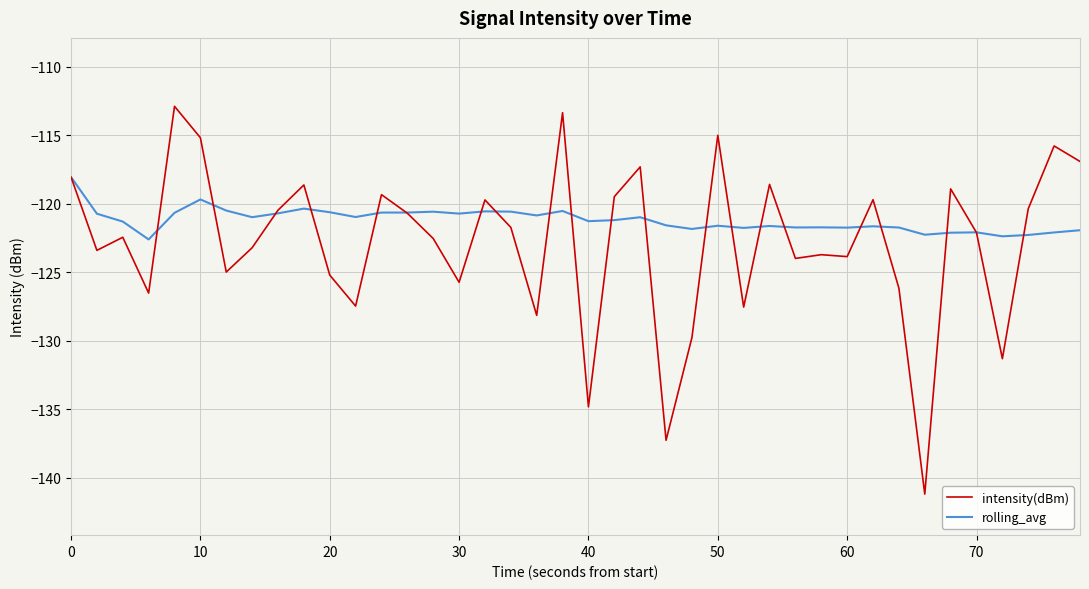

Is this an area chart (filled region under the line)?

No